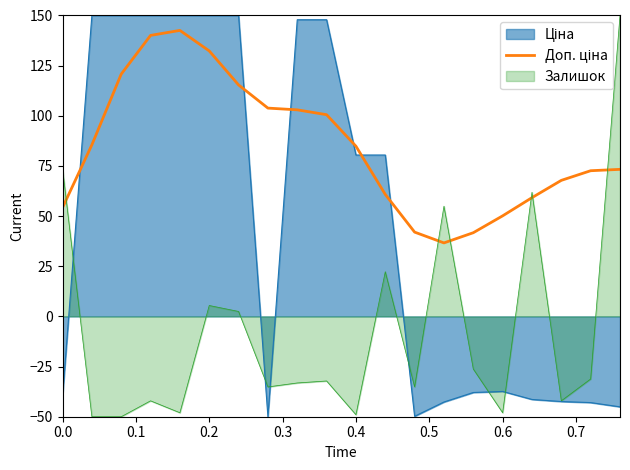

How many distinct data groups are displayed?

3